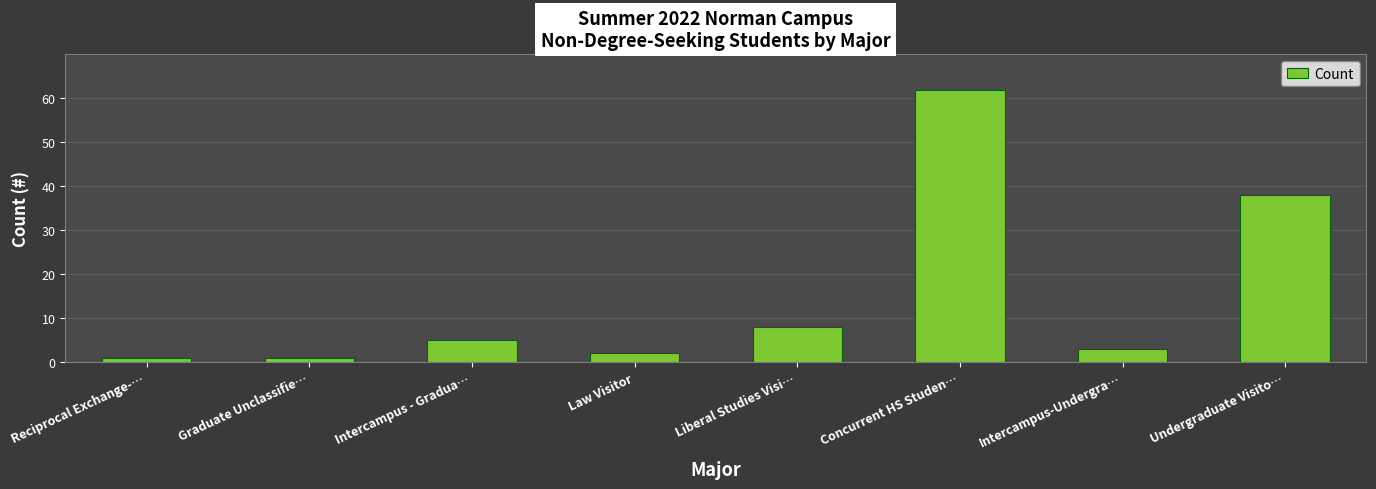

What is the greatest value displayed?

62